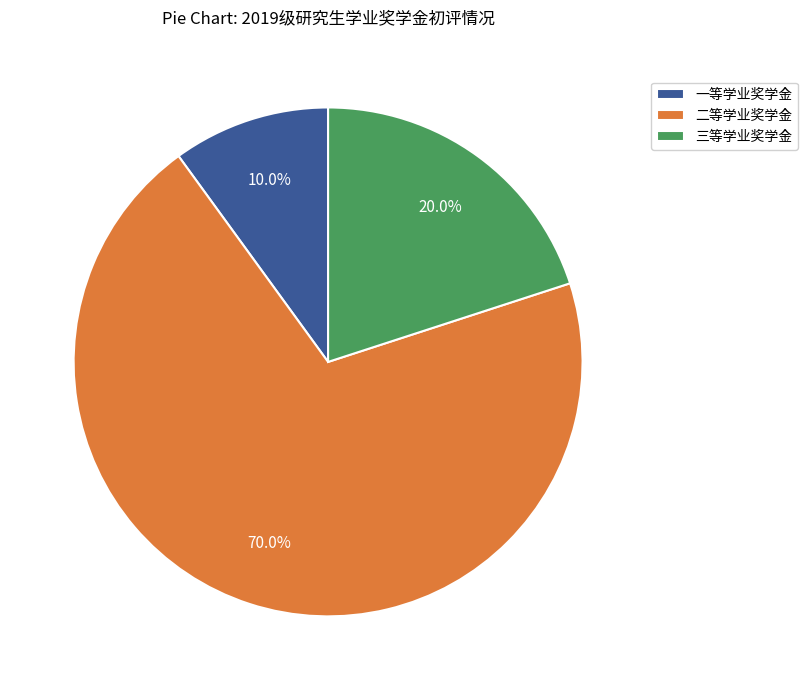

What is the smallest slice in the pie chart?

一等学业奖学金